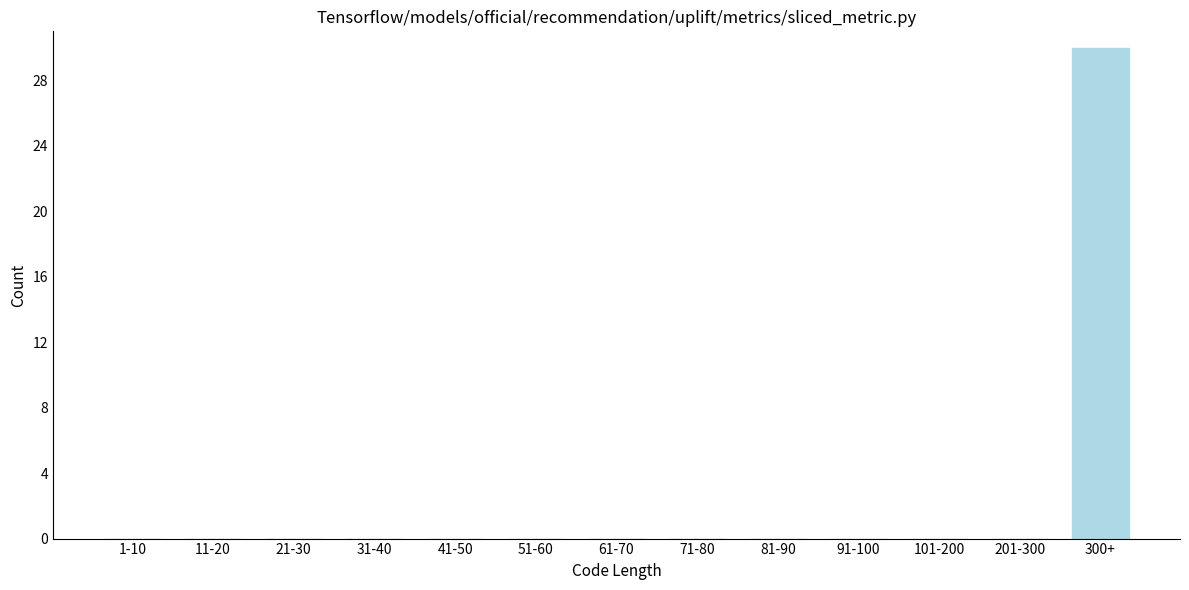

Reading right to left, extract all data points from this chart.

300+=30	201-300=0	101-200=0	91-100=0	81-90=0	71-80=0	61-70=0	51-60=0	41-50=0	31-40=0	21-30=0	11-20=0	1-10=0